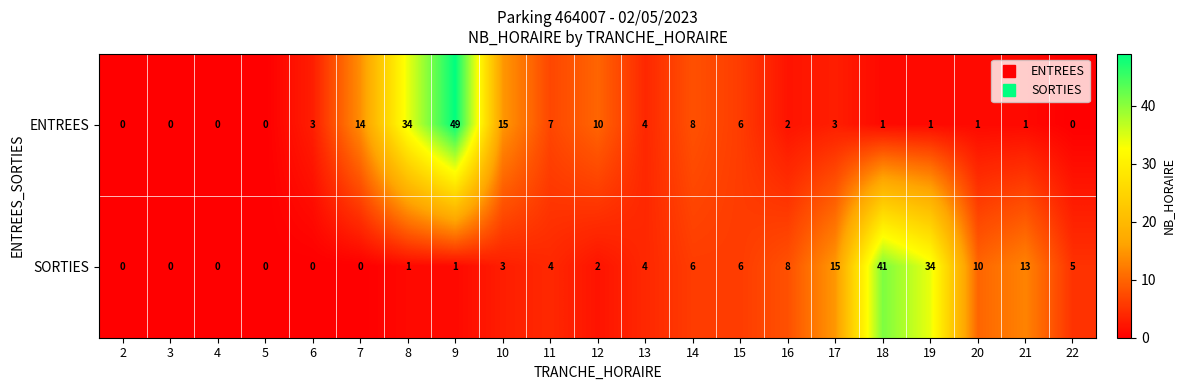

What is the average value of the ENTREES series?

8